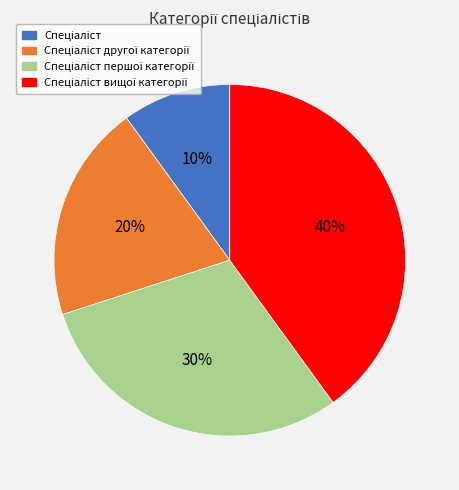

Is there any slice that represents more than half of the pie?

No